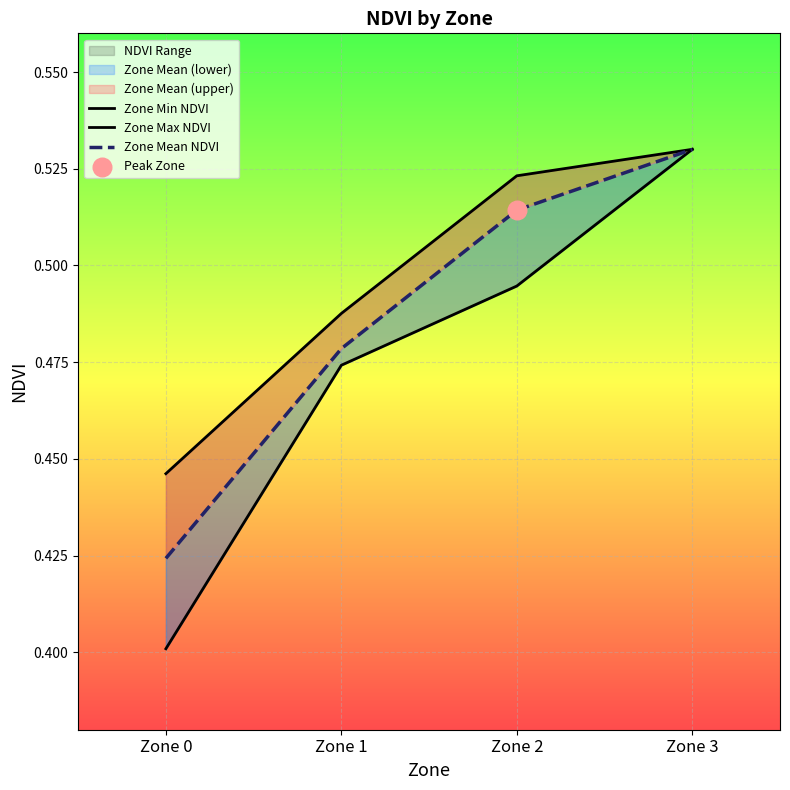

Which series has the largest Y range (max minus min)?

Zone Min NDVI